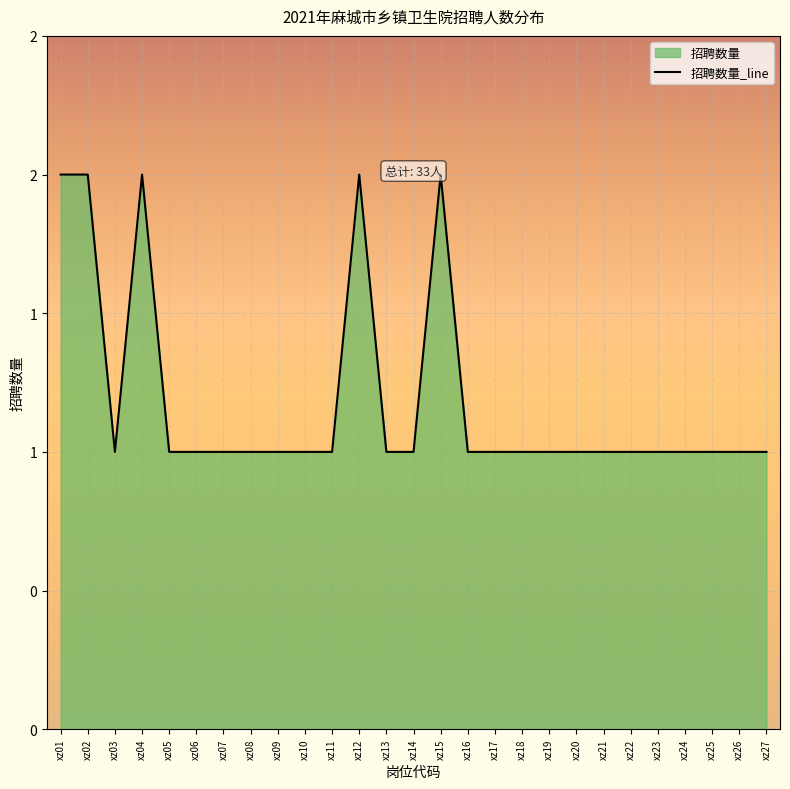

List the labels in order of value, largest first.

xz01, xz02, xz04, xz12, xz15, xz03, xz05, xz06, xz07, xz08, xz09, xz10, xz11, xz13, xz14, xz16, xz17, xz18, xz19, xz20, xz21, xz22, xz23, xz24, xz25, xz26, xz27